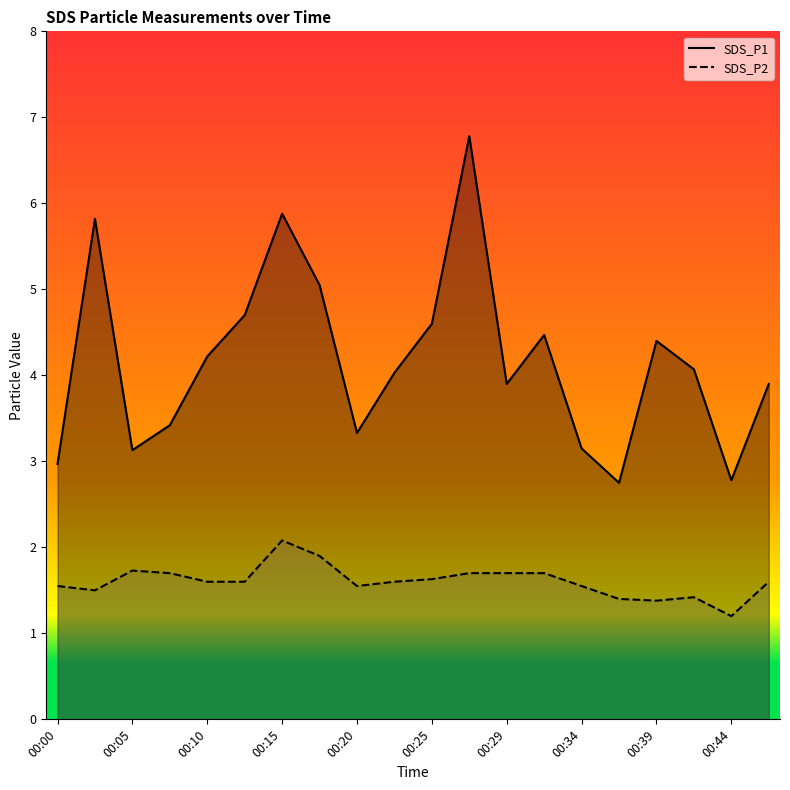

The SDS_P2 series shows 2.7 at 00:47. True or false?

False